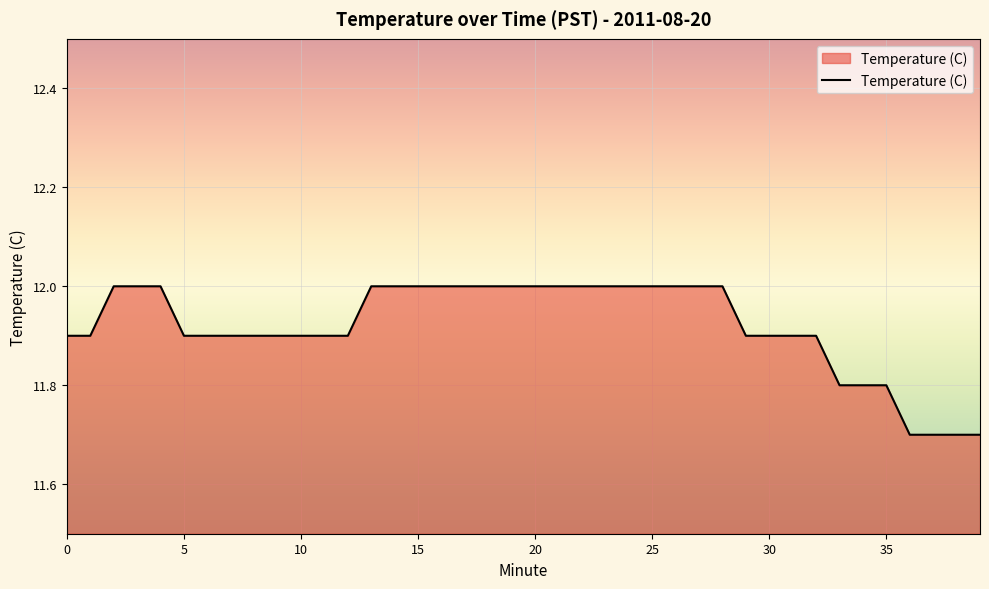

What is the smallest value displayed?

11.7